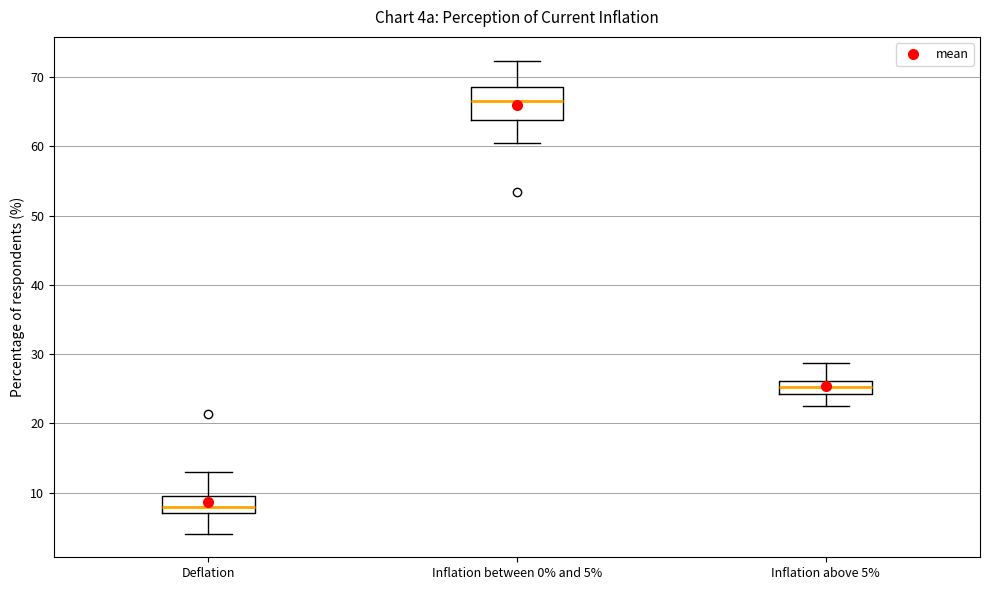

Where does the median line of the box for Inflation above 5% sit on the y-axis? The values are not printed on the chart, so give them approximately, as read against the axis.

25